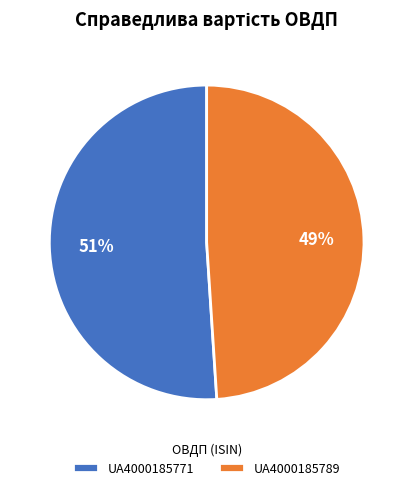

Is it true that UA4000185771 is 39% of the pie?

False